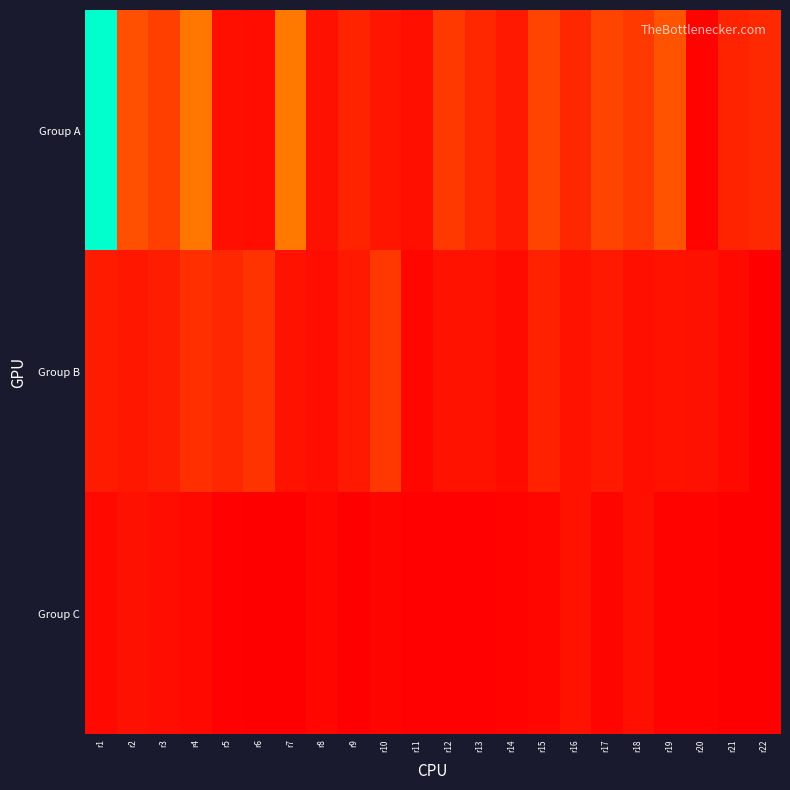

Reading left to right, what are all the values shown in this chart?

Group A: r1=204	r2=40	r3=32	r4=64	r5=8	r6=7	r7=66	r8=9	r9=18	r10=11	r11=8	r12=29	r13=20	r14=13	r15=34	r16=20	r17=34	r18=29	r19=42	r20=2	r21=18	r22=21
Group B: r1=14	r2=12	r3=15	r4=24	r5=20	r6=26	r7=10	r8=7	r9=13	r10=28	r11=4	r12=10	r13=10	r14=6	r15=17	r16=10	r17=13	r18=8	r19=10	r20=9	r21=5	r22=0
Group C: r1=5	r2=9	r3=7	r4=5	r5=1	r6=0	r7=0	r8=4	r9=0	r10=3	r11=1	r12=1	r13=1	r14=2	r15=4	r16=10	r17=3	r18=8	r19=2	r20=2	r21=0	r22=0